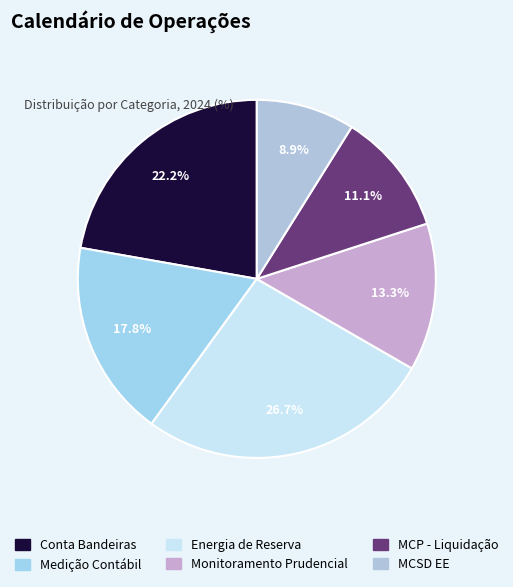

Which category has the biggest portion of the pie?

Energia de Reserva